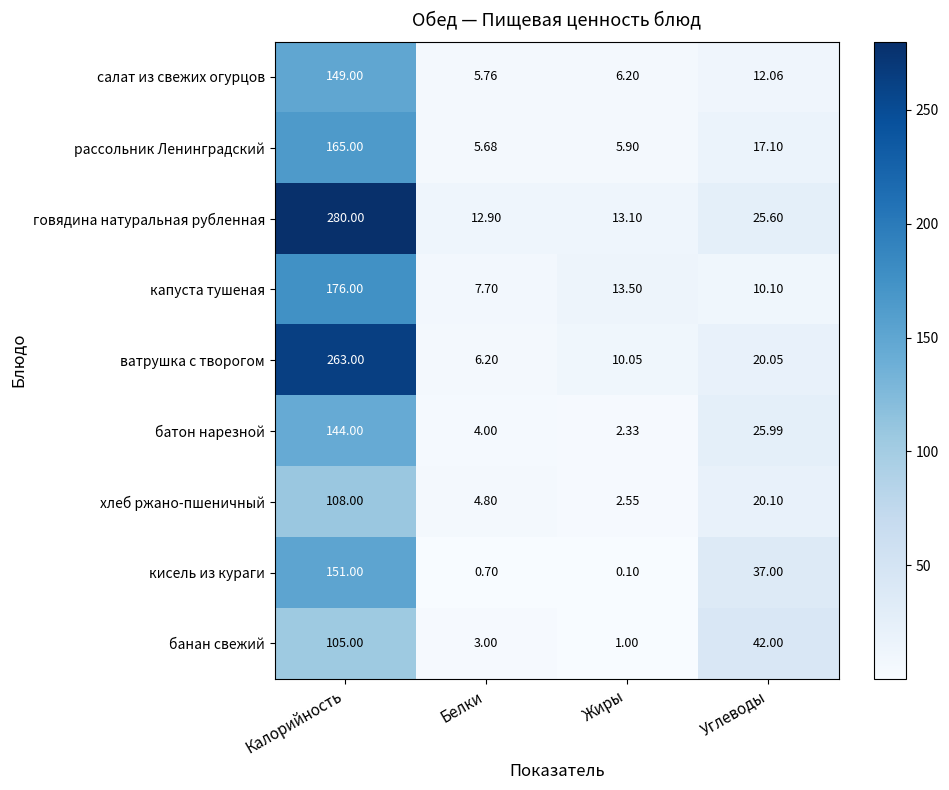

Is the value of говядина натуральная рубленная at Калорийность greater than the value of салат из свежих огурцов at Жиры?

Yes